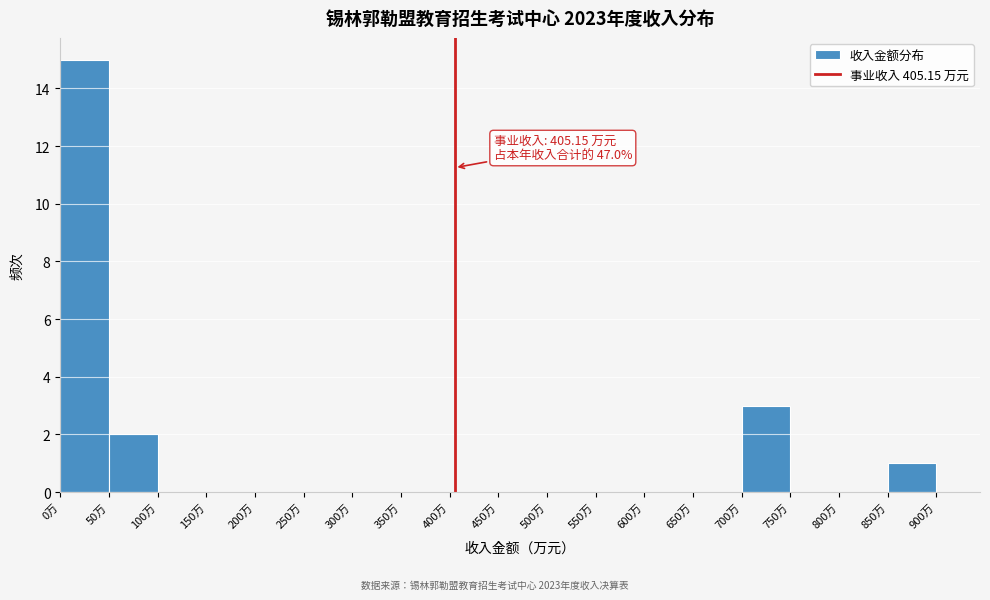

Over which range of the x-axis is the bar tallest?

0 to 50